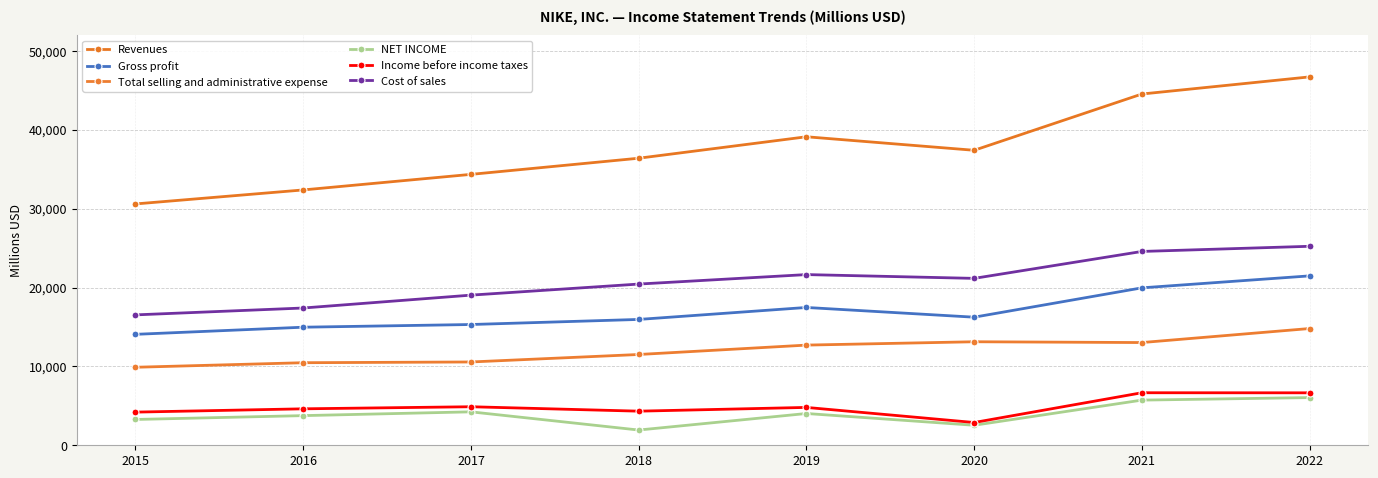

What is the value of the Cost of sales point at the 5th from the left?

21643